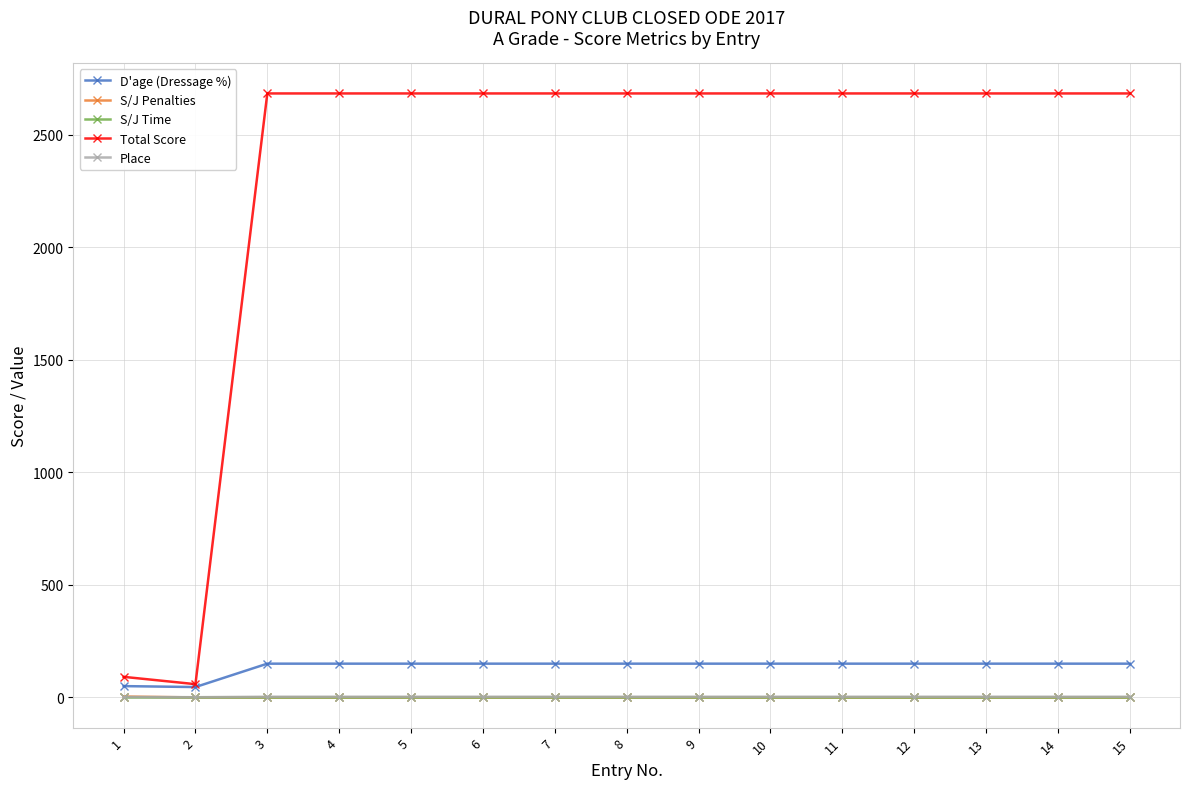

What is the value of the Total Score point at the 6th from the left?

2682.8